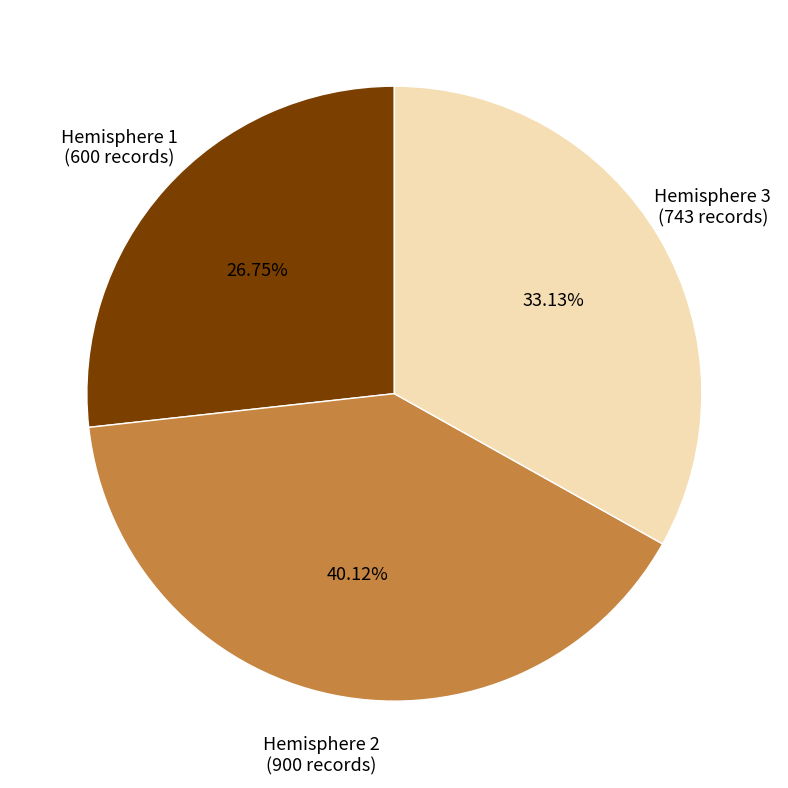

Is there any slice that represents more than half of the pie?

No